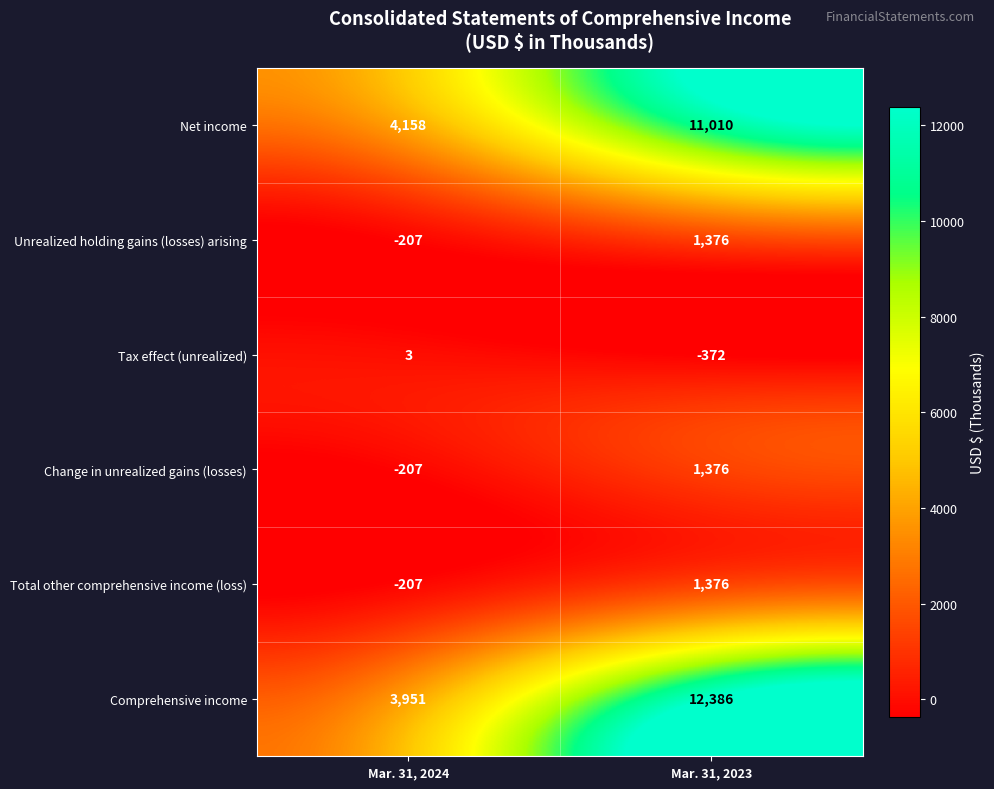

Which series has the largest total across all categories?

Comprehensive income